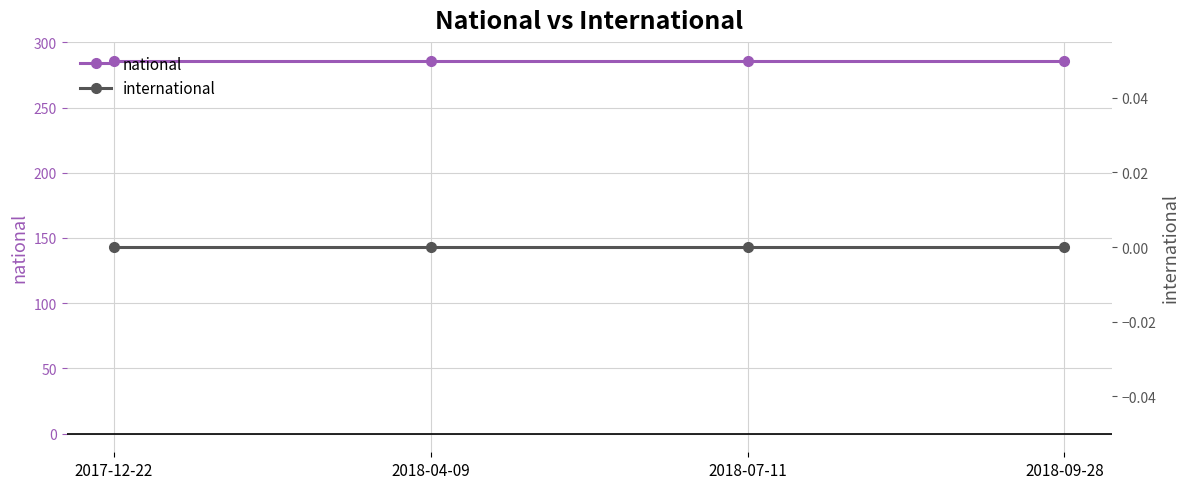

At which category does the chart reach its peak across all series?

2017-12-22